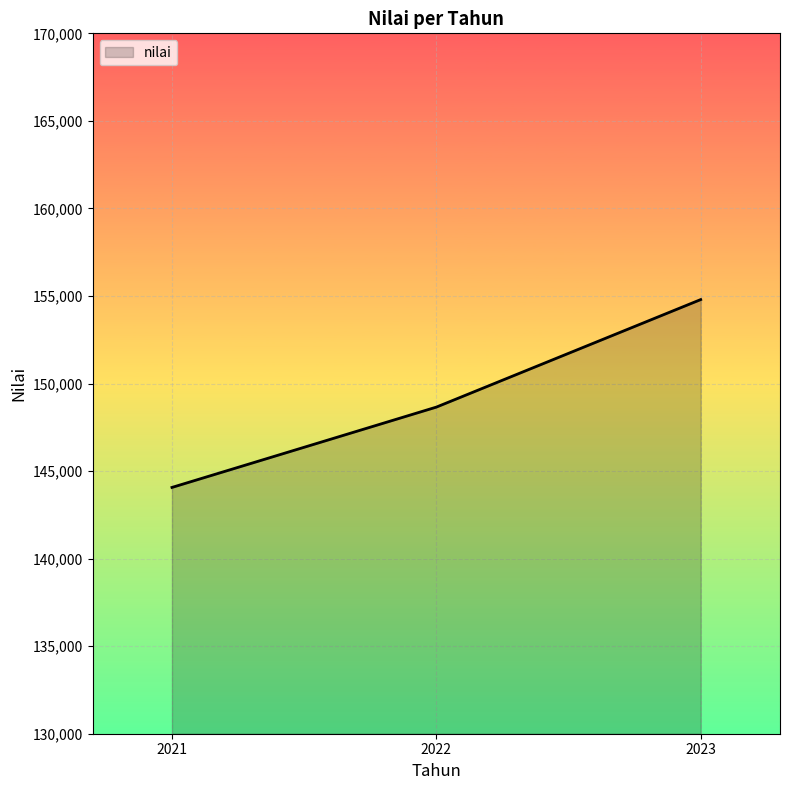

At which label is the value closest to 149430?

2022